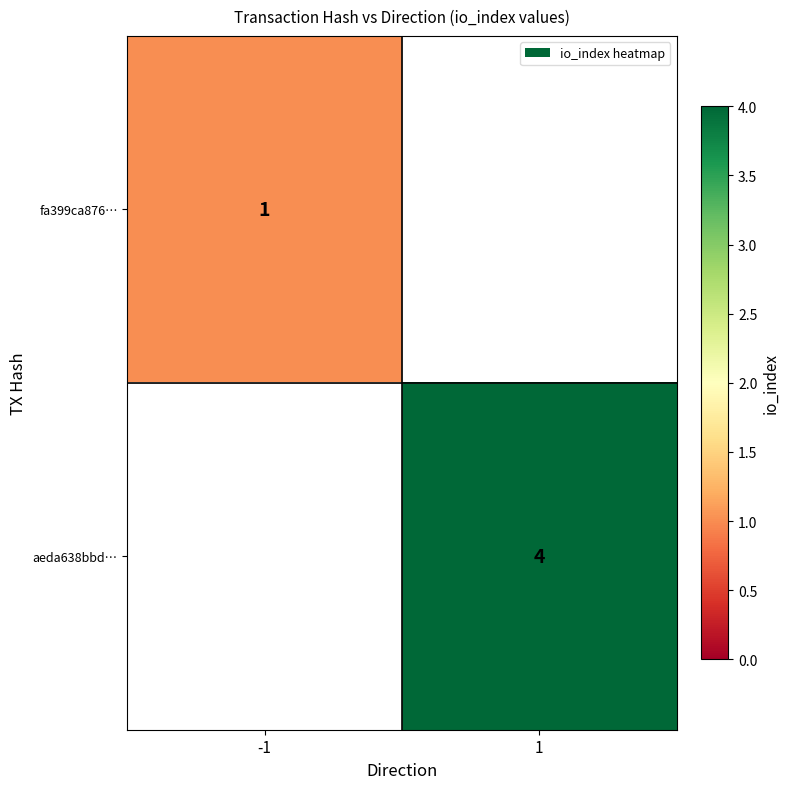

The value of aeda638bbd… at 1 is 4. True or false?

True